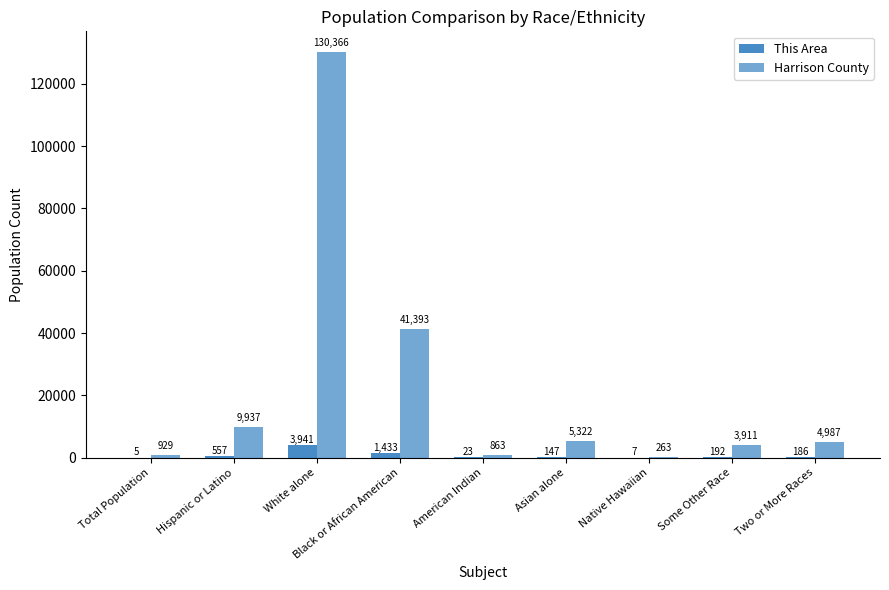

At Black or African American, list the series in order from smallest to largest.

This Area, Harrison County